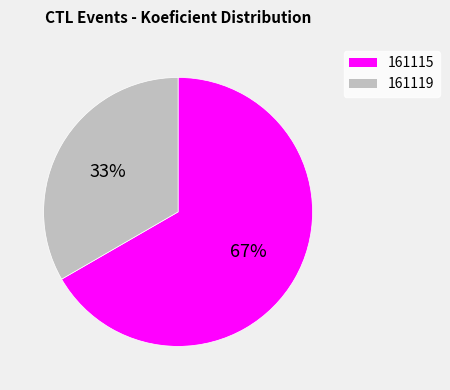

Rank the categories by value from highest to lowest.

161115, 161119